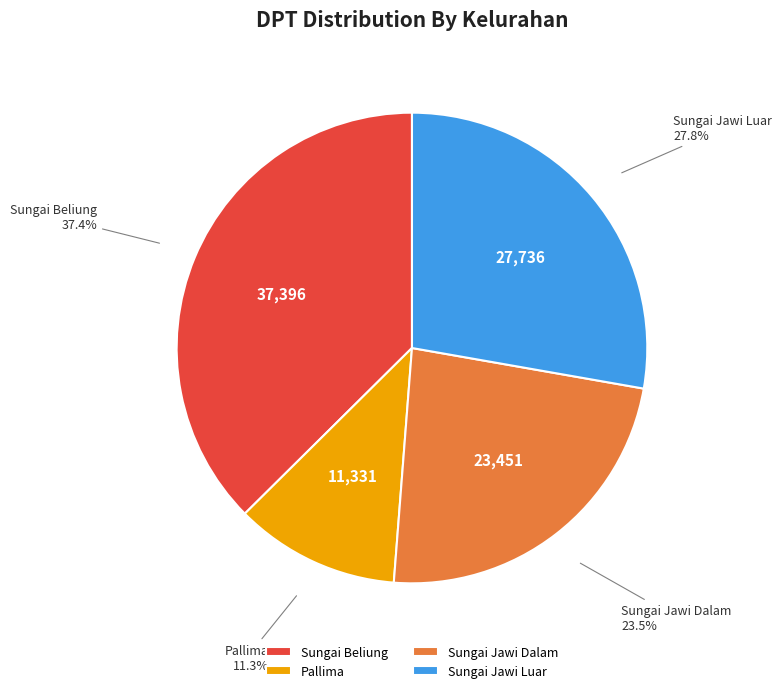

Rank the categories by value from lowest to highest.

Pallima, Sungai Jawi Dalam, Sungai Jawi Luar, Sungai Beliung